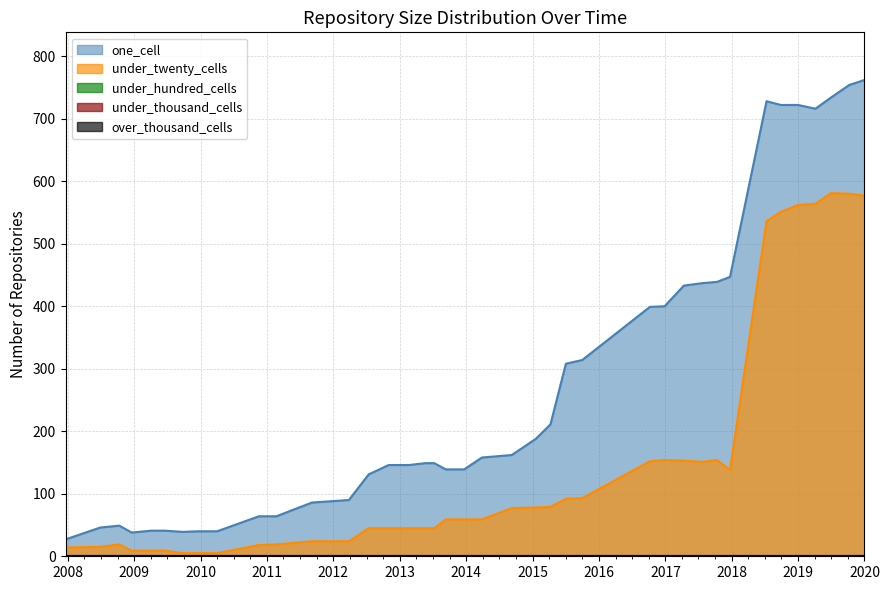

Read the under_twenty_cells value at 2009-09-25.

5